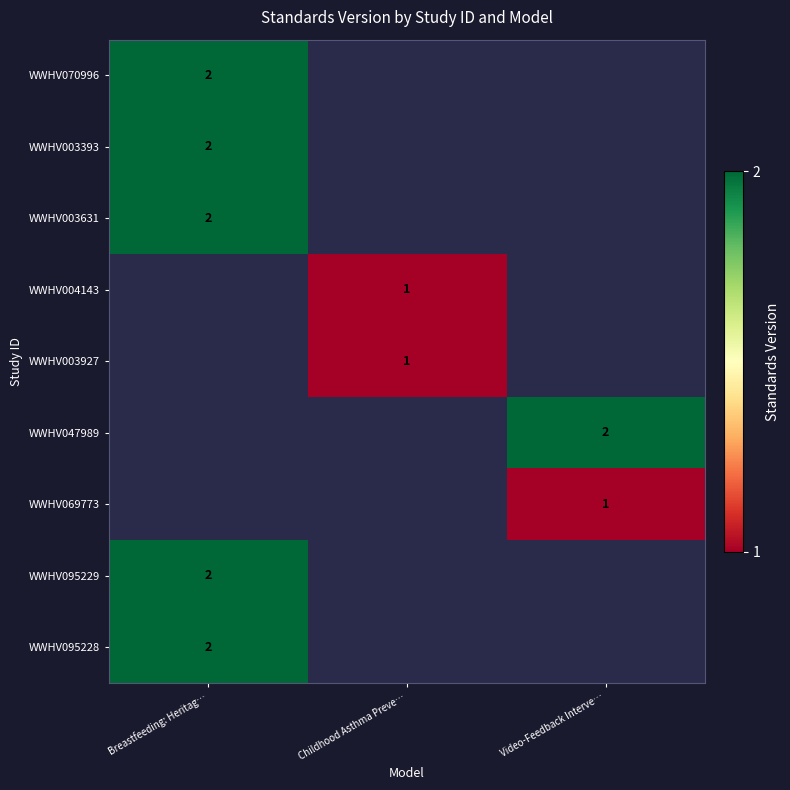

True or false: WWHV095228 has a value of 1 at Breastfeeding: Heritag….

False